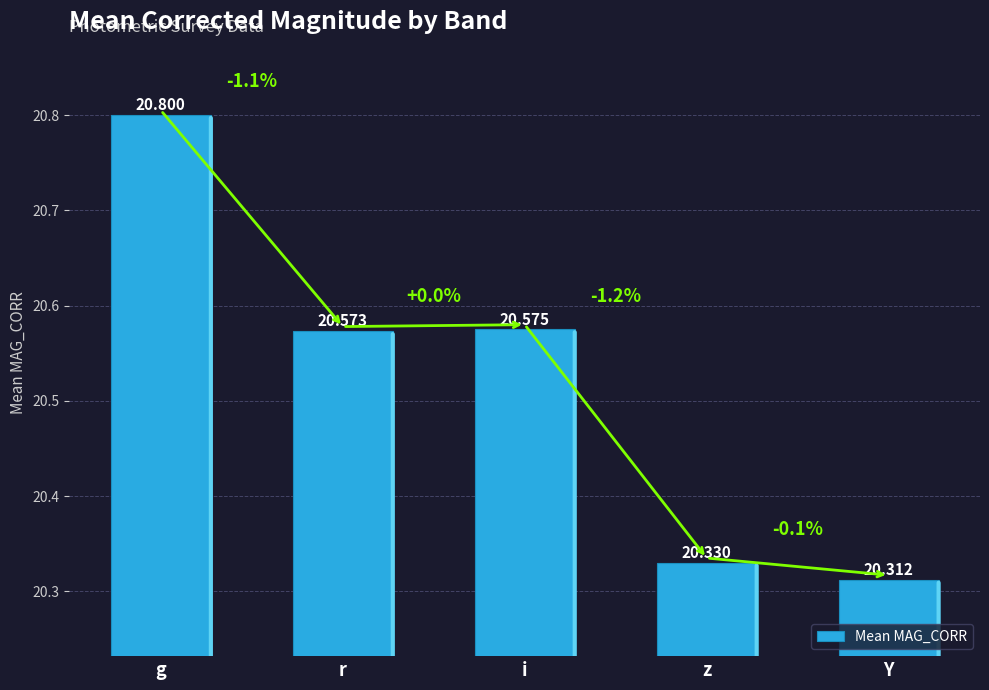

How many values are between 20 and 21?

5